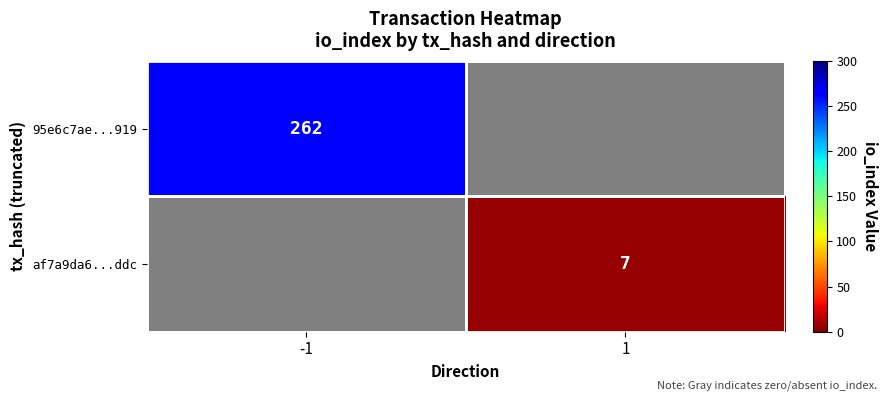

Is it true that 95e6c7ae...919 equals 262 at -1?

True